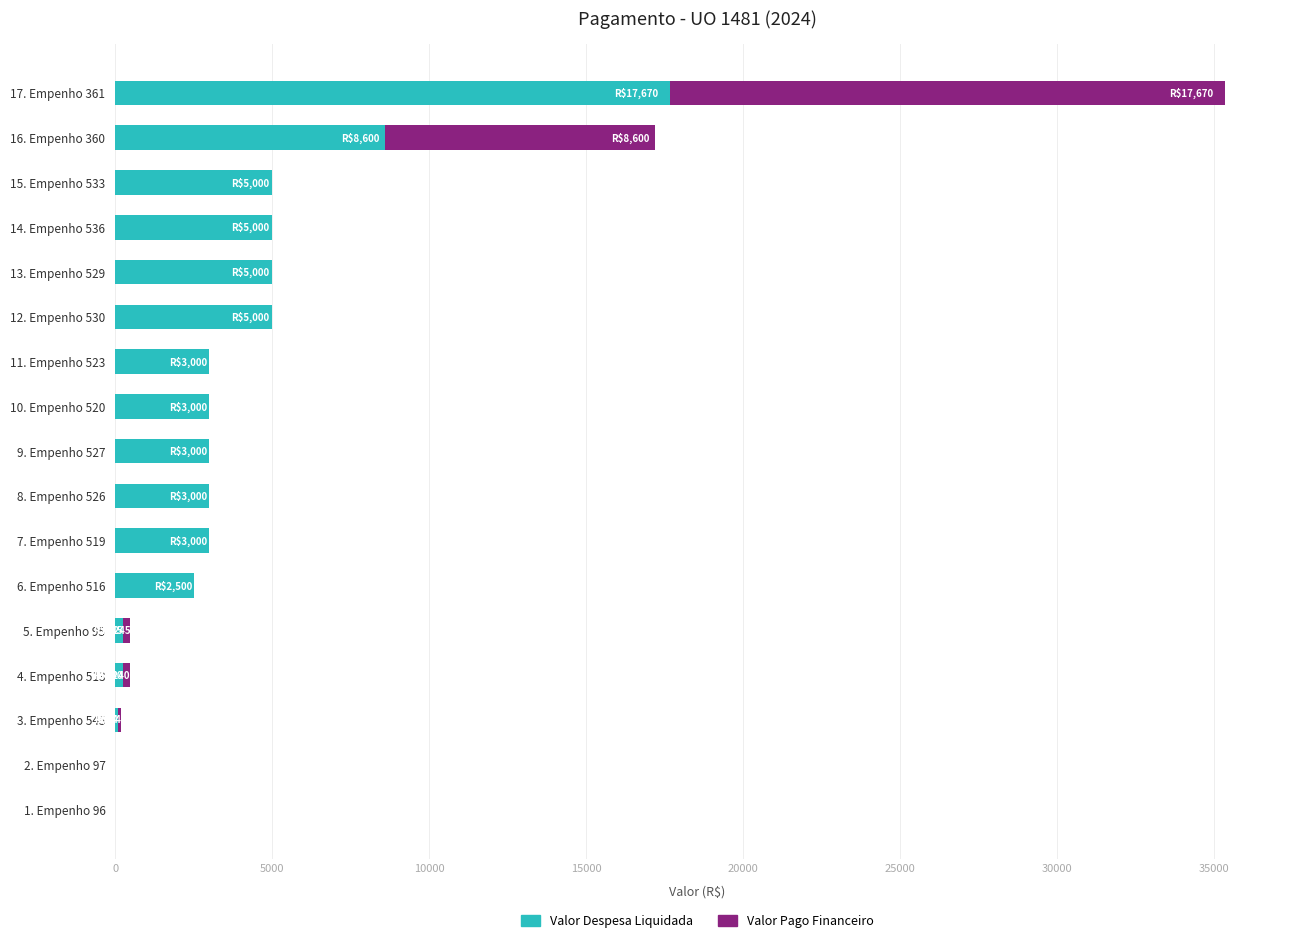

What is the highest value of the Valor Despesa Liquidada series?

17670.3